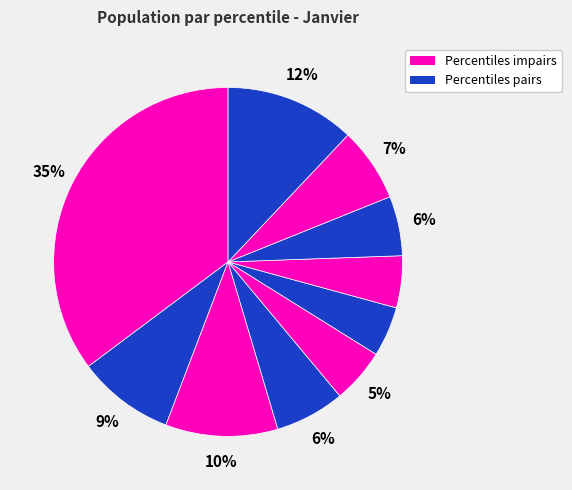

How many slices are in this pie chart?

10